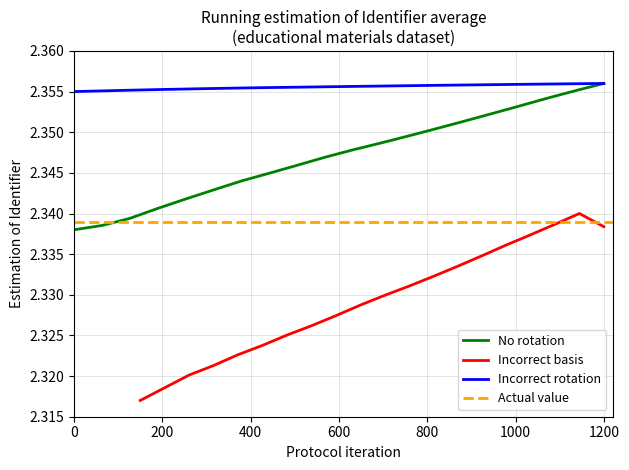

At how many categories does at least one series exceed 2?

20